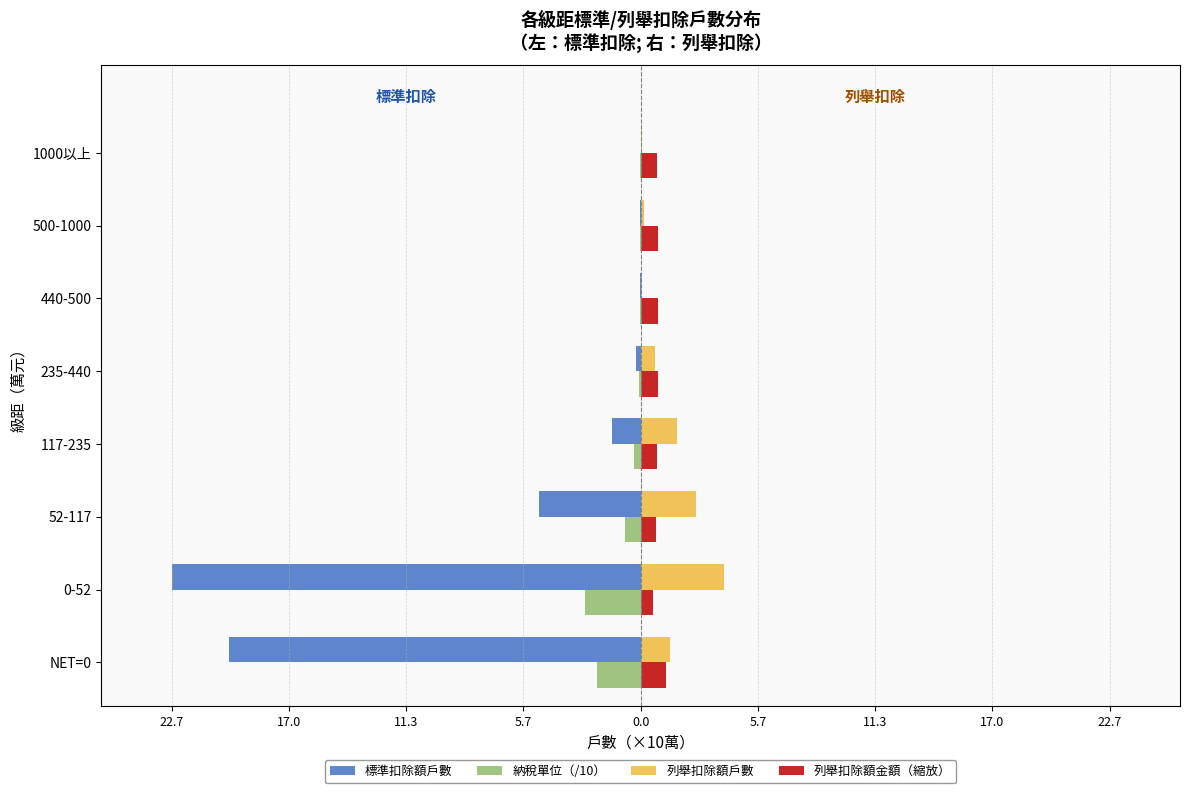

What are all the series names shown in the legend?

標準扣除額戶數, 納稅單位（/10）, 列舉扣除額戶數, 列舉扣除額金額（縮放）